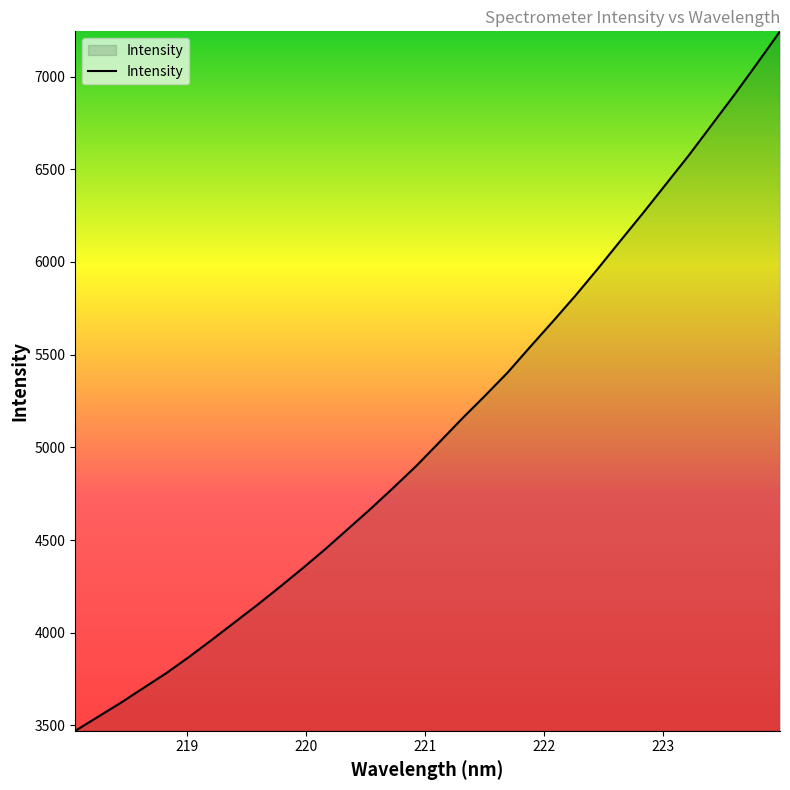

What is the smallest value displayed?

3471.3